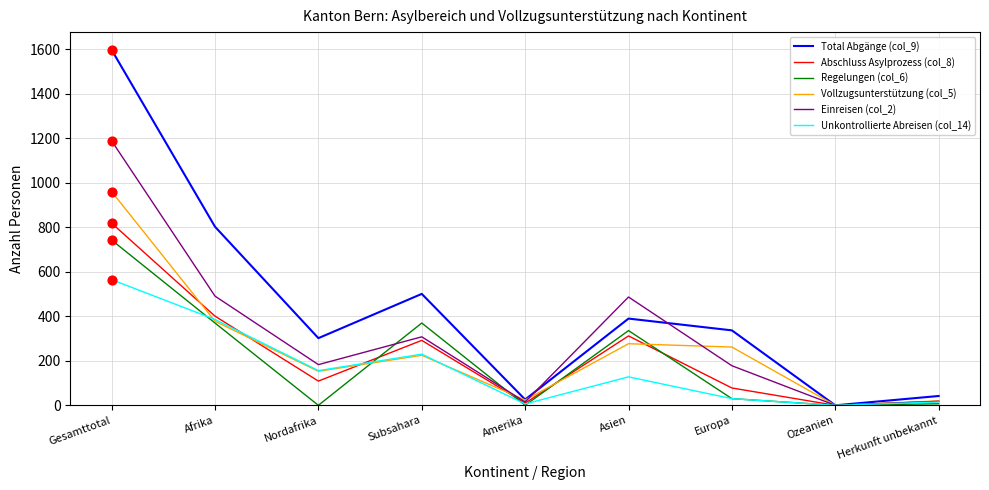

Which series has the largest total across all categories?

Total Abgänge (col_9)